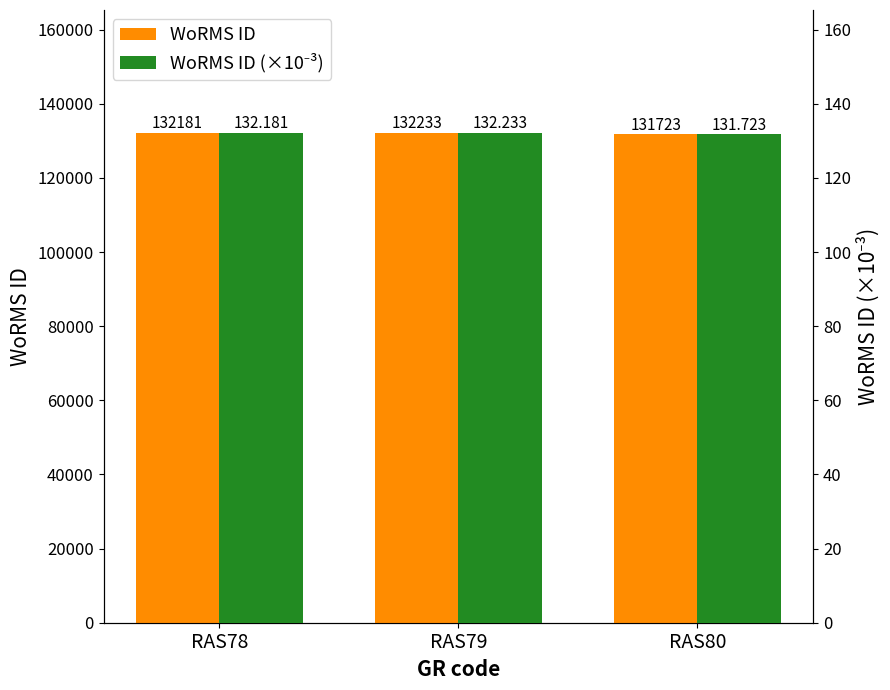

Rank the series by their maximum value, from lowest to highest.

WoRMS ID (×10⁻³), WoRMS ID